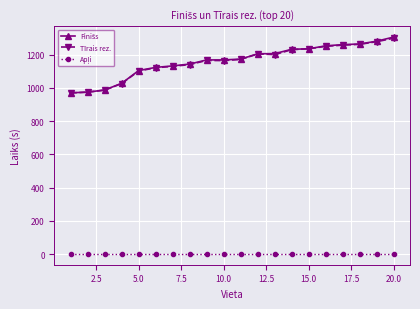

What is the greatest value displayed?

1307